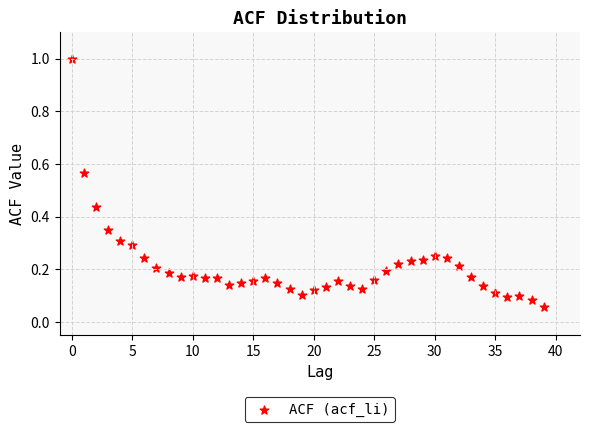

What is the range of Y values (max minus min)?

0.9